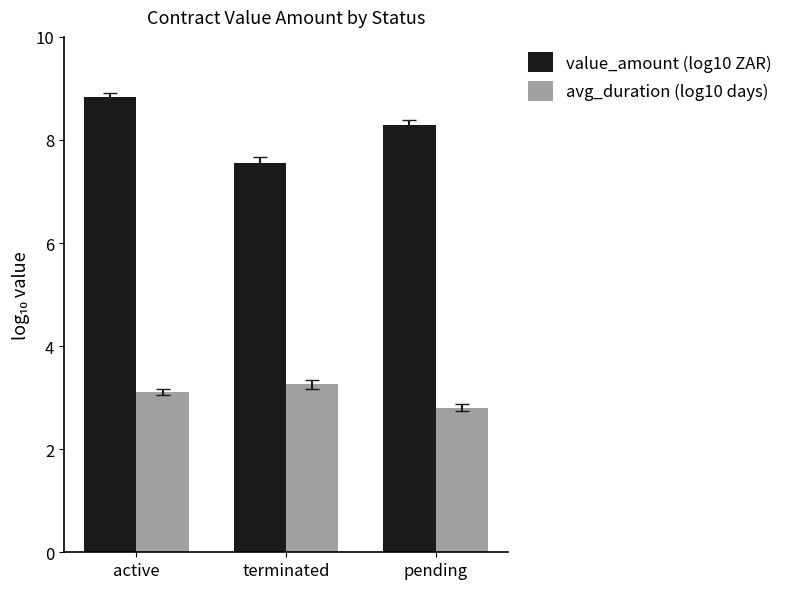

What are all the series names shown in the legend?

value_amount (log10 ZAR), avg_duration (log10 days)